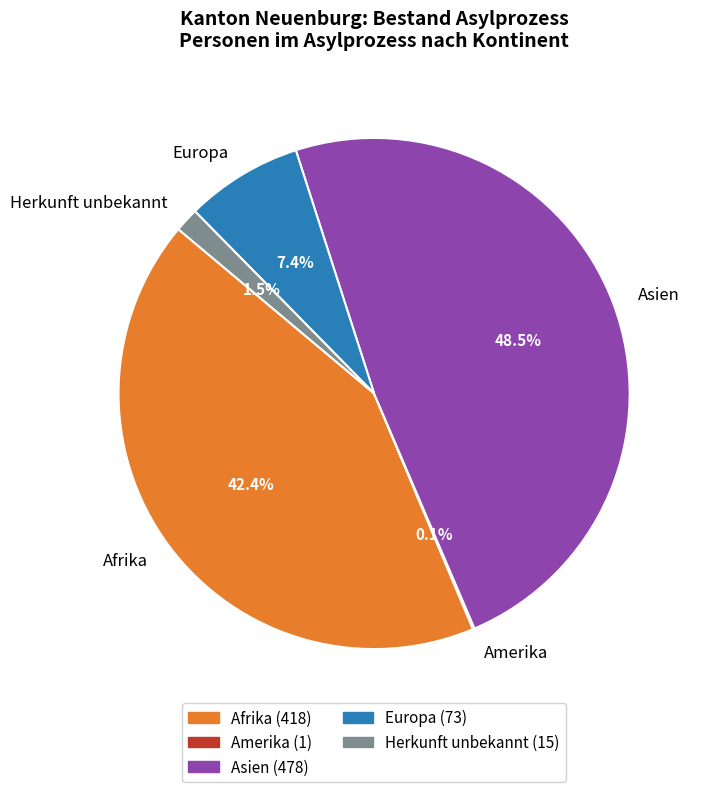

Which slice is the largest?

Asien